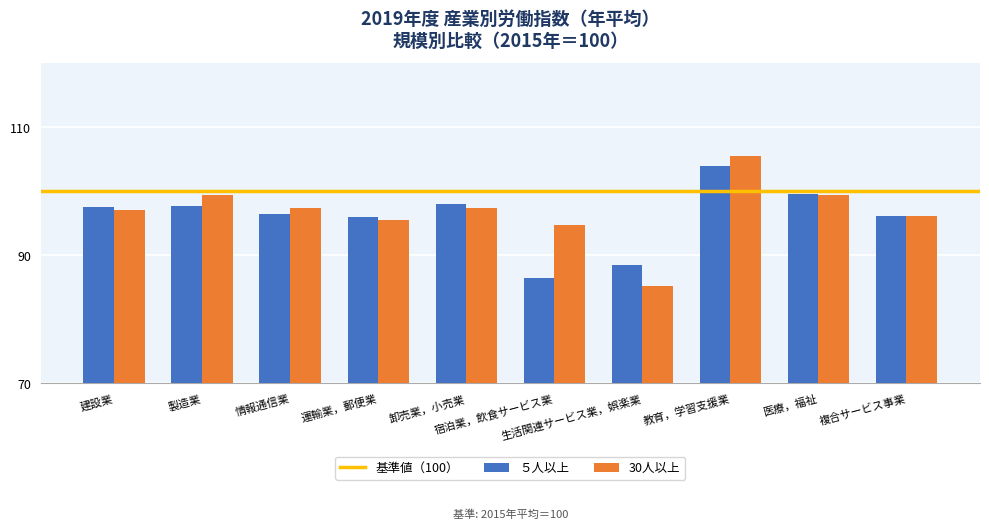

What is the difference between the maximum and minimum values in the ５人以上 series?

17.5